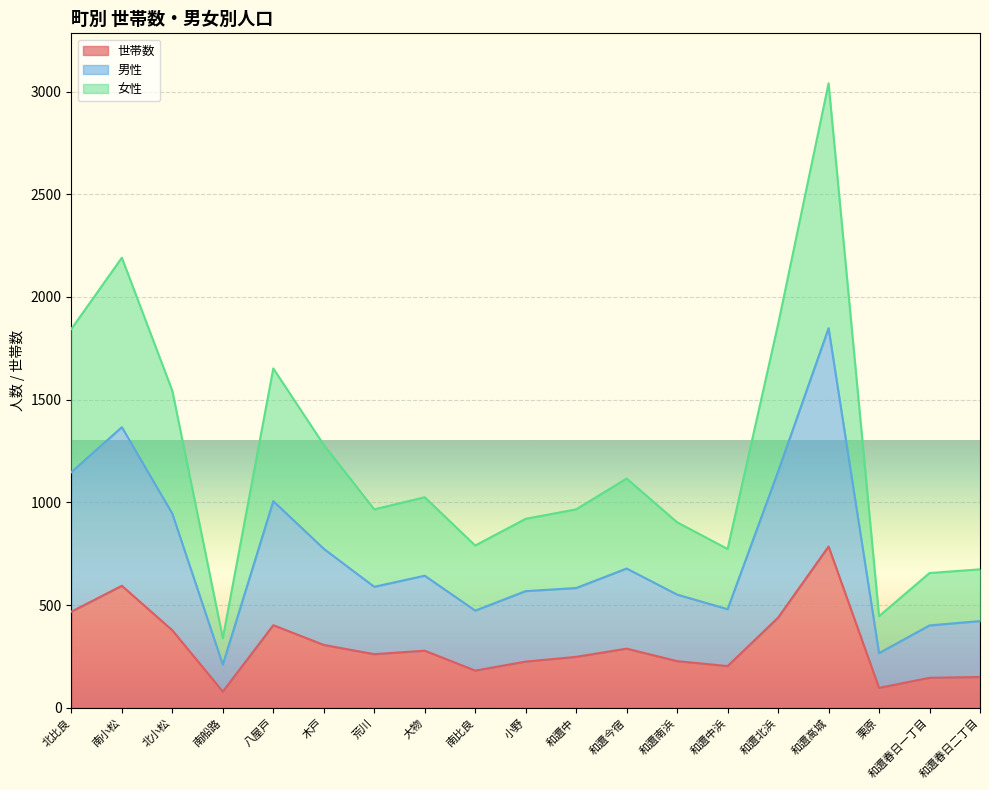

List the labels in order of 世帯数 value, smallest first.

南船路, 栗原, 和邇春日一丁目, 和邇春日二丁目, 南比良, 和邇中浜, 小野, 和邇南浜, 和邇中, 荒川, 大物, 和邇今宿, 木戸, 北小松, 八屋戸, 和邇北浜, 北比良, 南小松, 和邇高城